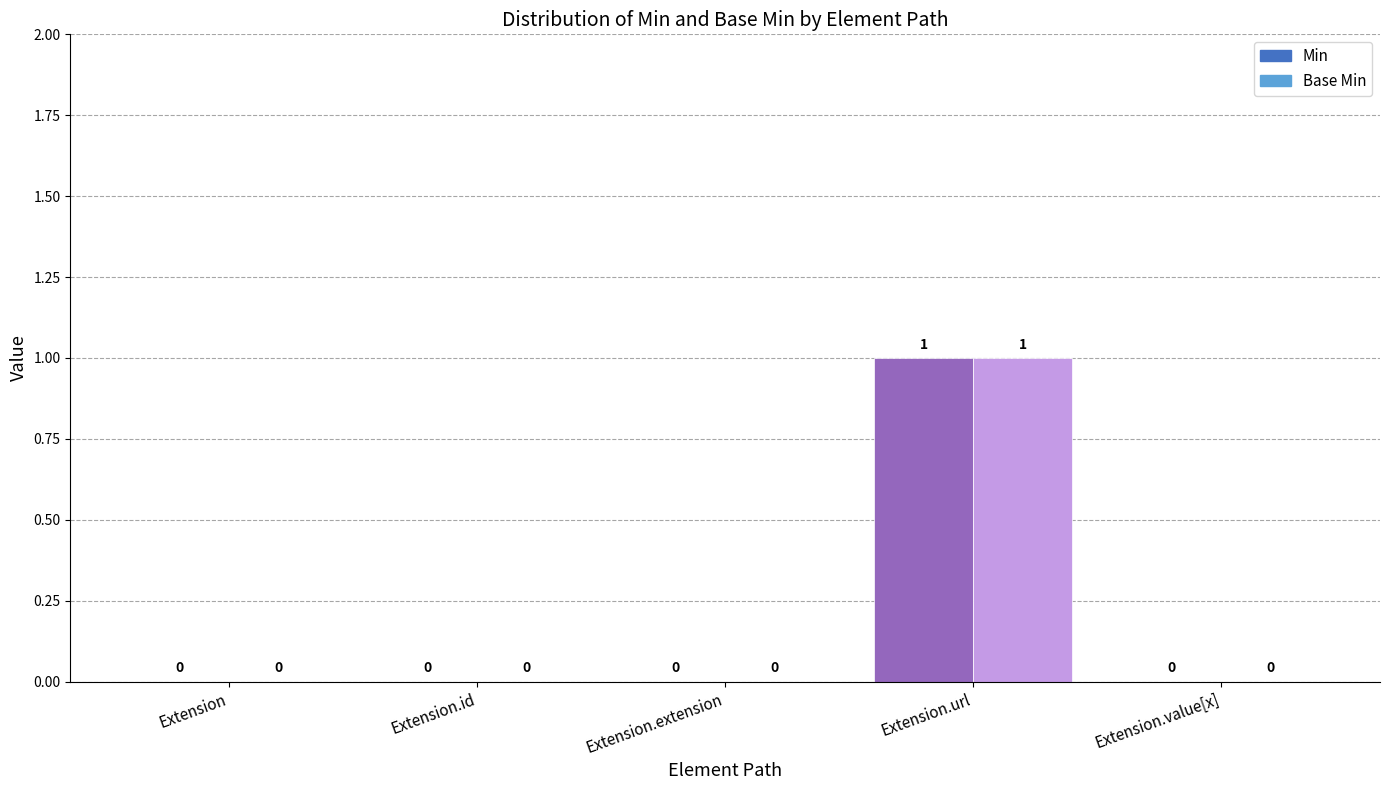

At which category is the sum across all series the highest?

Extension.url